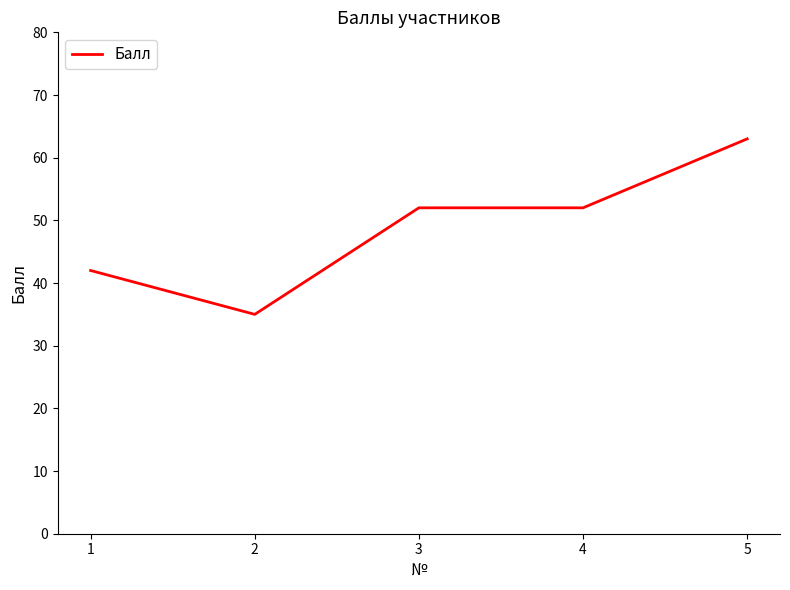

What is the change in value from 4 to 5?

+11